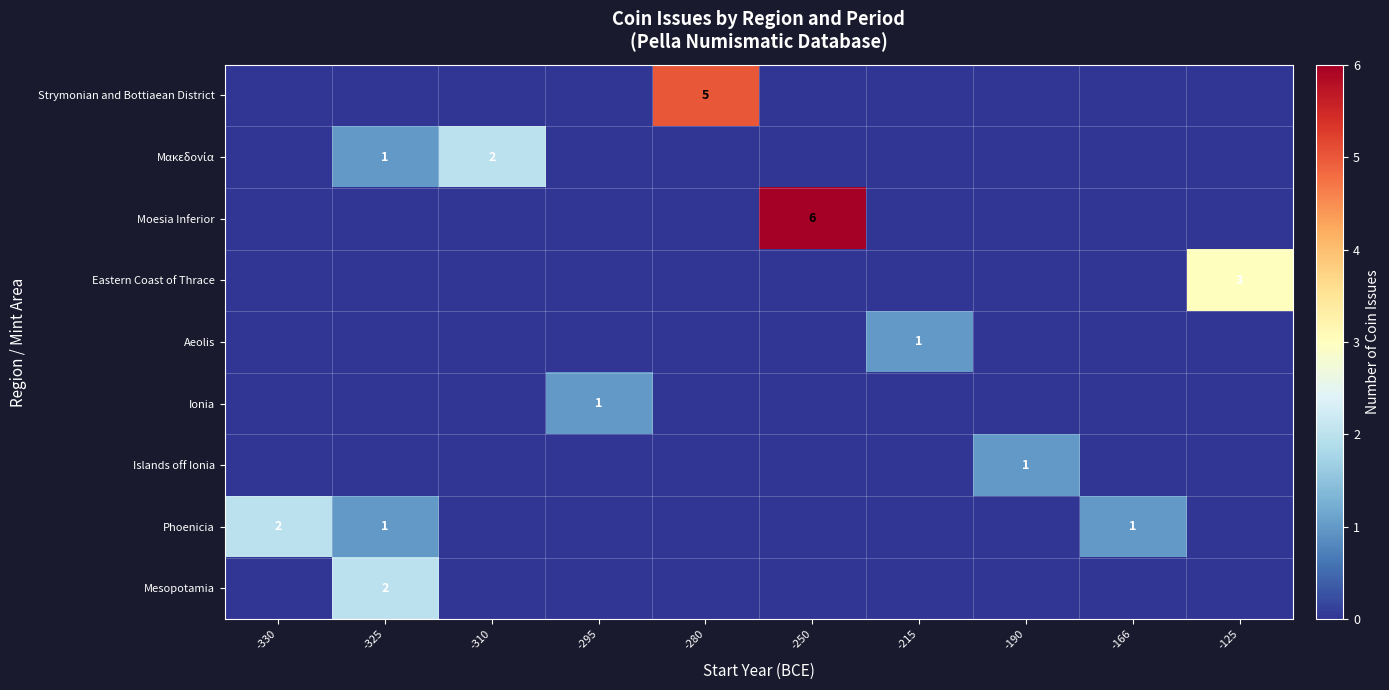

Is it true that Phoenicia equals 0 at -166?

False